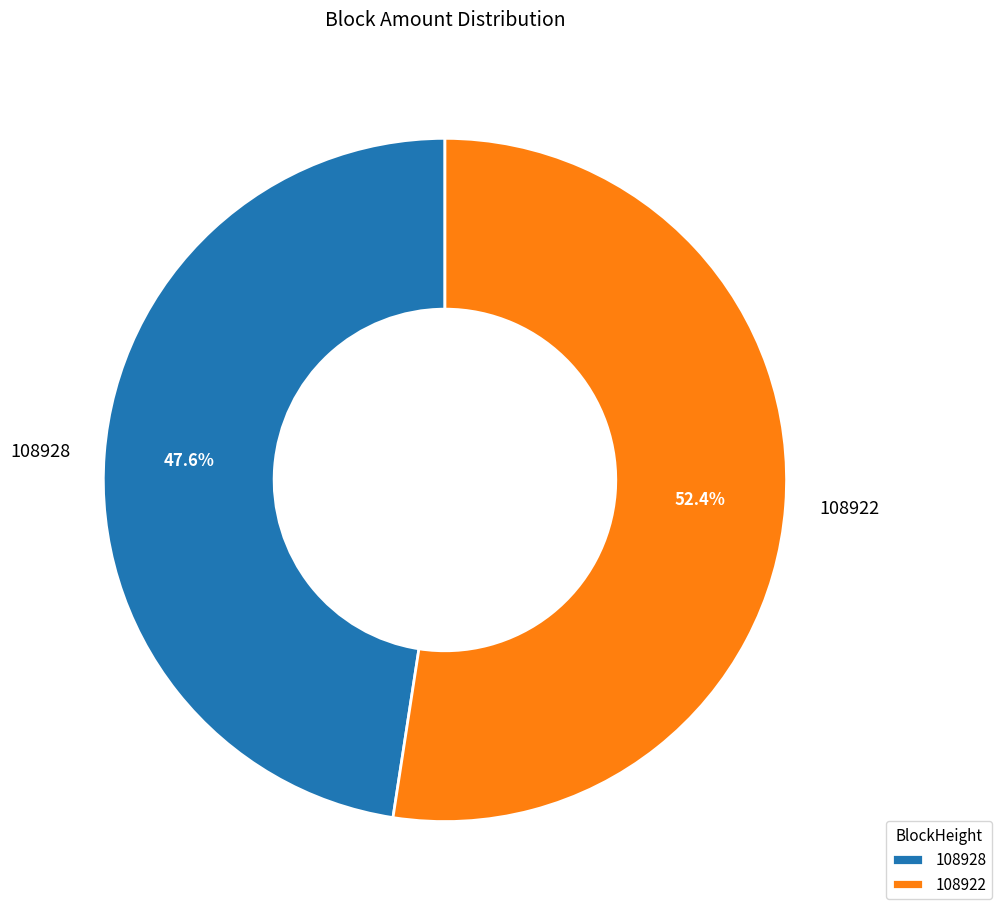

Does 108928 represent more than half of the total?

No